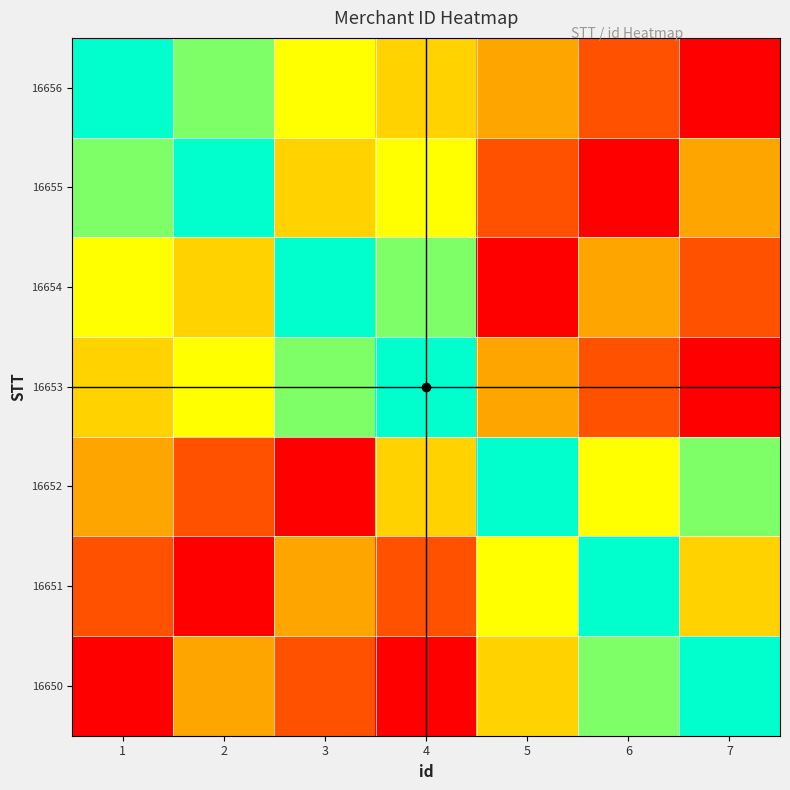

What is the spread (max minus min) of values at 1?

1.0